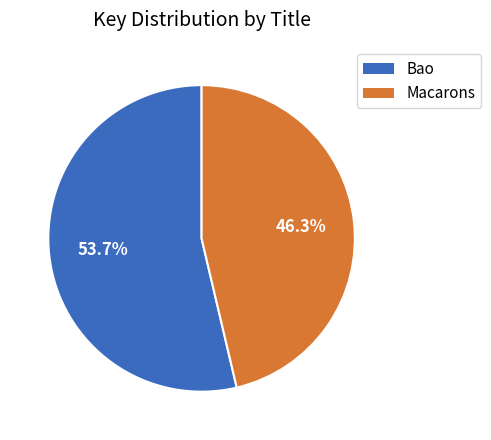

Is there any slice that represents more than half of the pie?

Yes